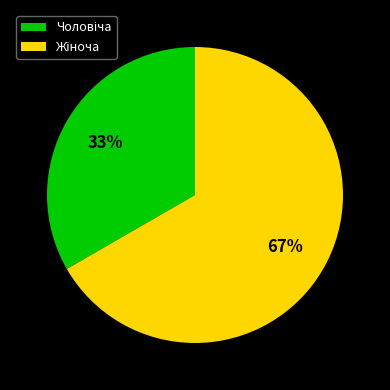

To the nearest percent, what is the average slice percentage?

50%